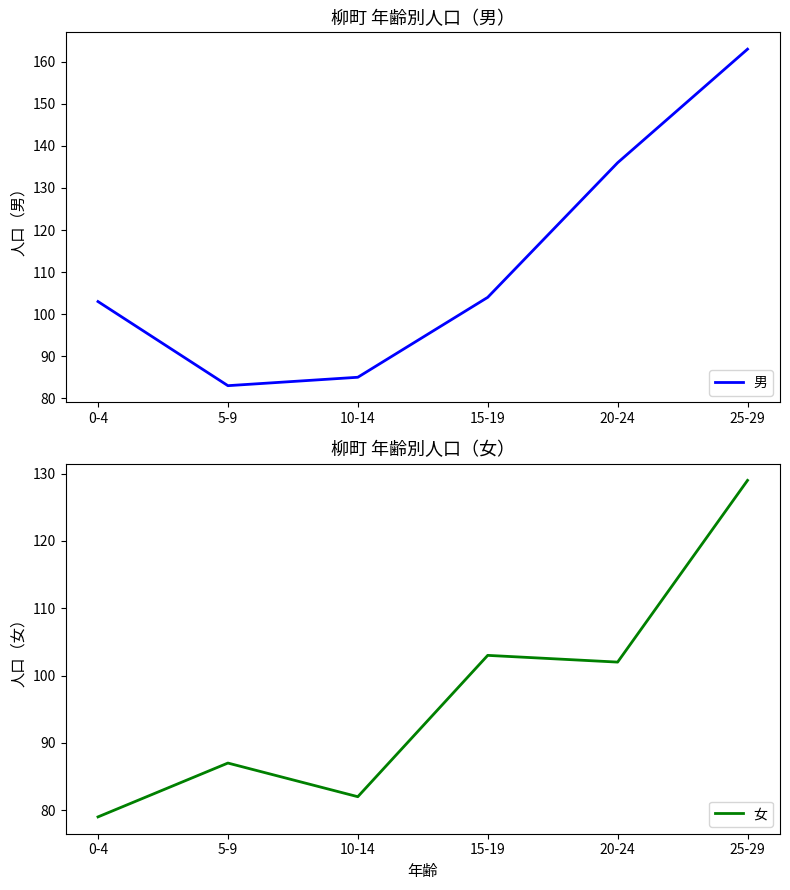

Reading left to right, what are all the values shown in this chart?

男: 103	83	85	104	136	163
女: 79	87	82	103	102	129